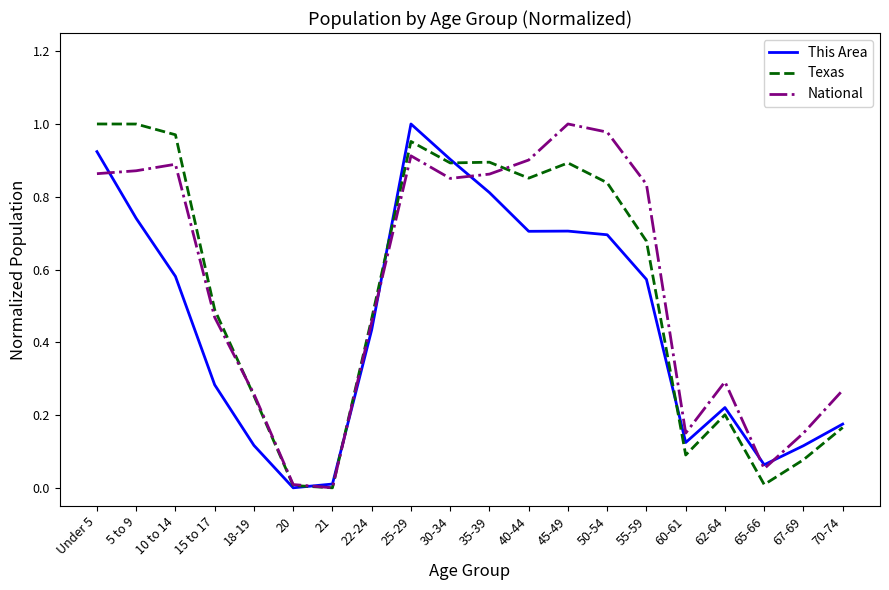

What position from the left is 45-49?

13